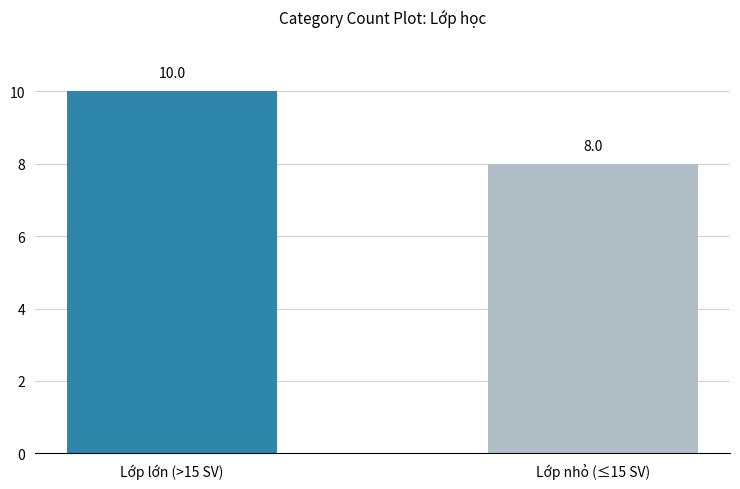

Which label corresponds to the smallest value in the chart?

Lớp nhỏ (≤15 SV)